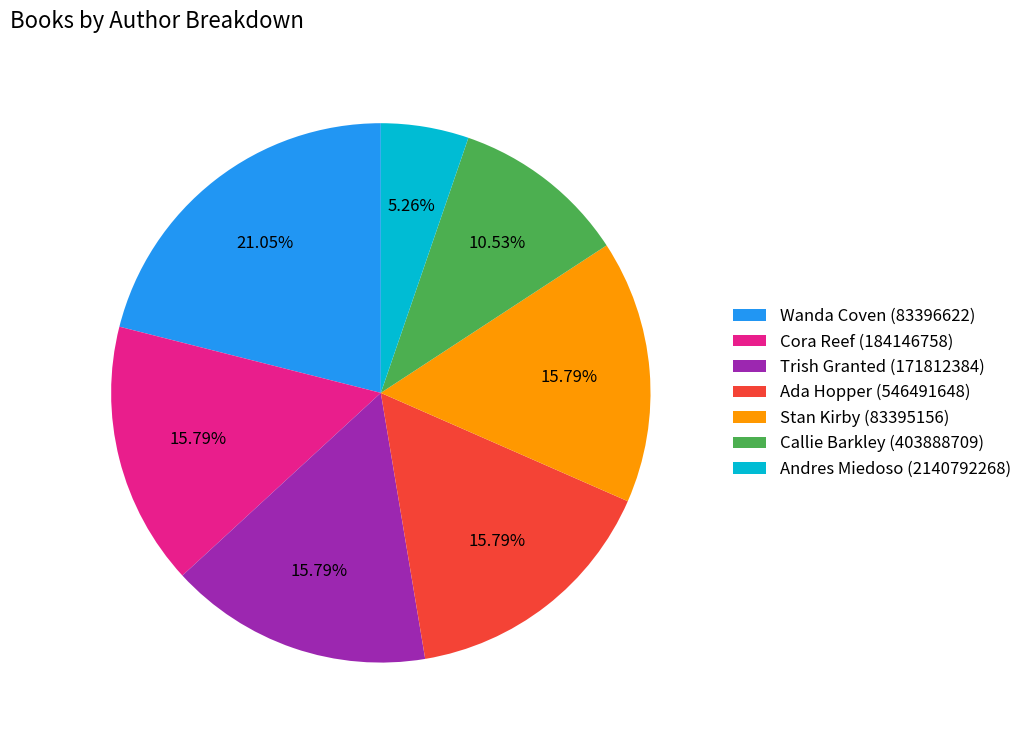

Is Stan Kirby (83395156) the majority of the pie?

No